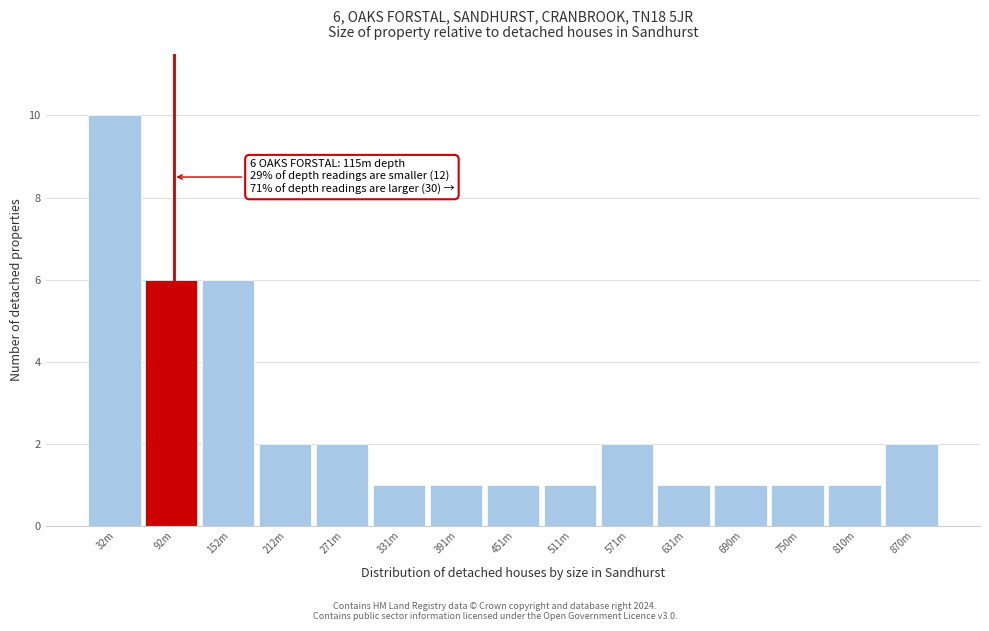

Reading right to left, list all the values displayed in this chart.

2	1	1	1	1	2	1	1	1	1	2	2	6	6	10